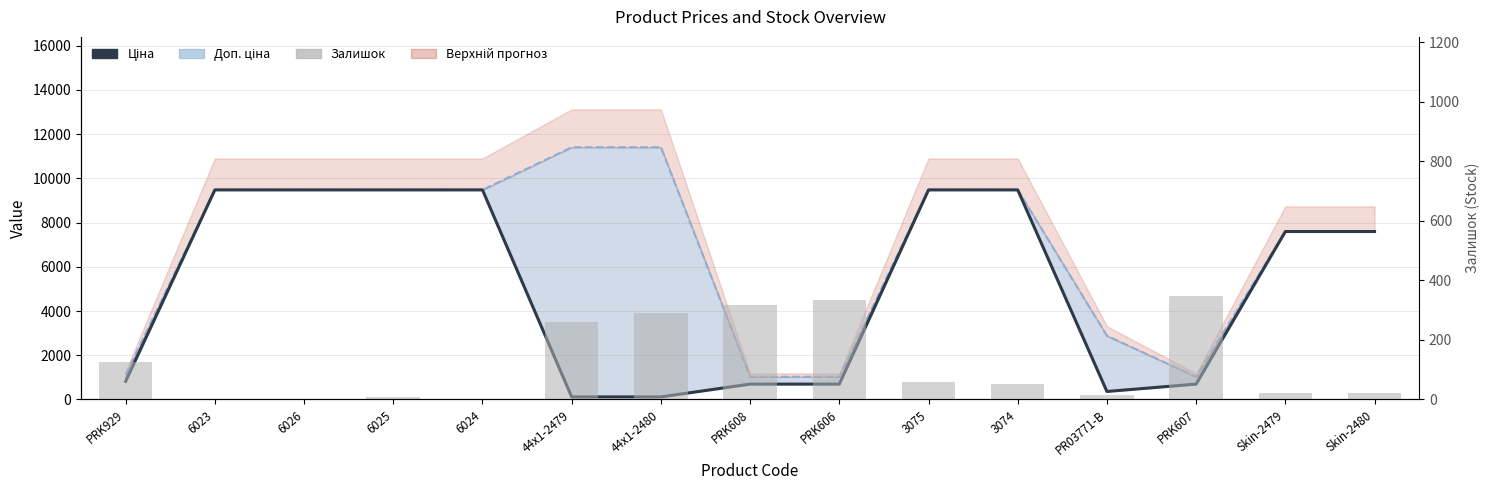

What position from the right is Skin-2480?

1